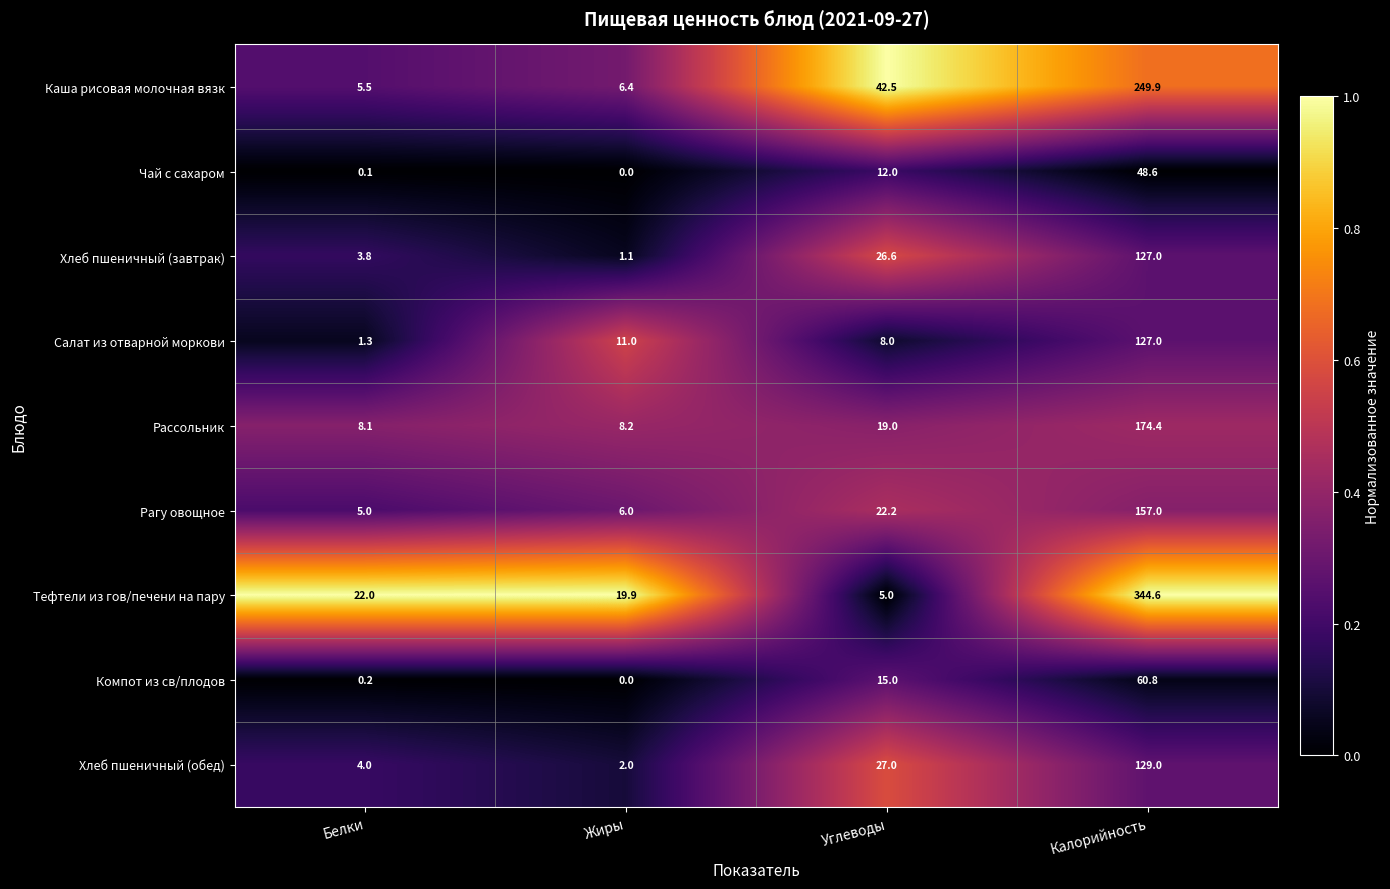

How many data points does each series have?

4